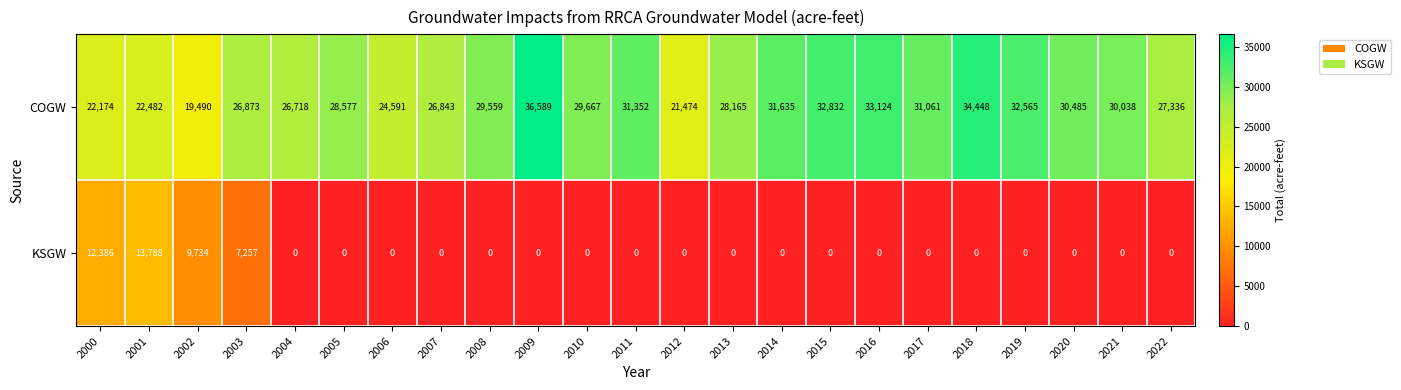

What is the average value of the COGW series?

28612